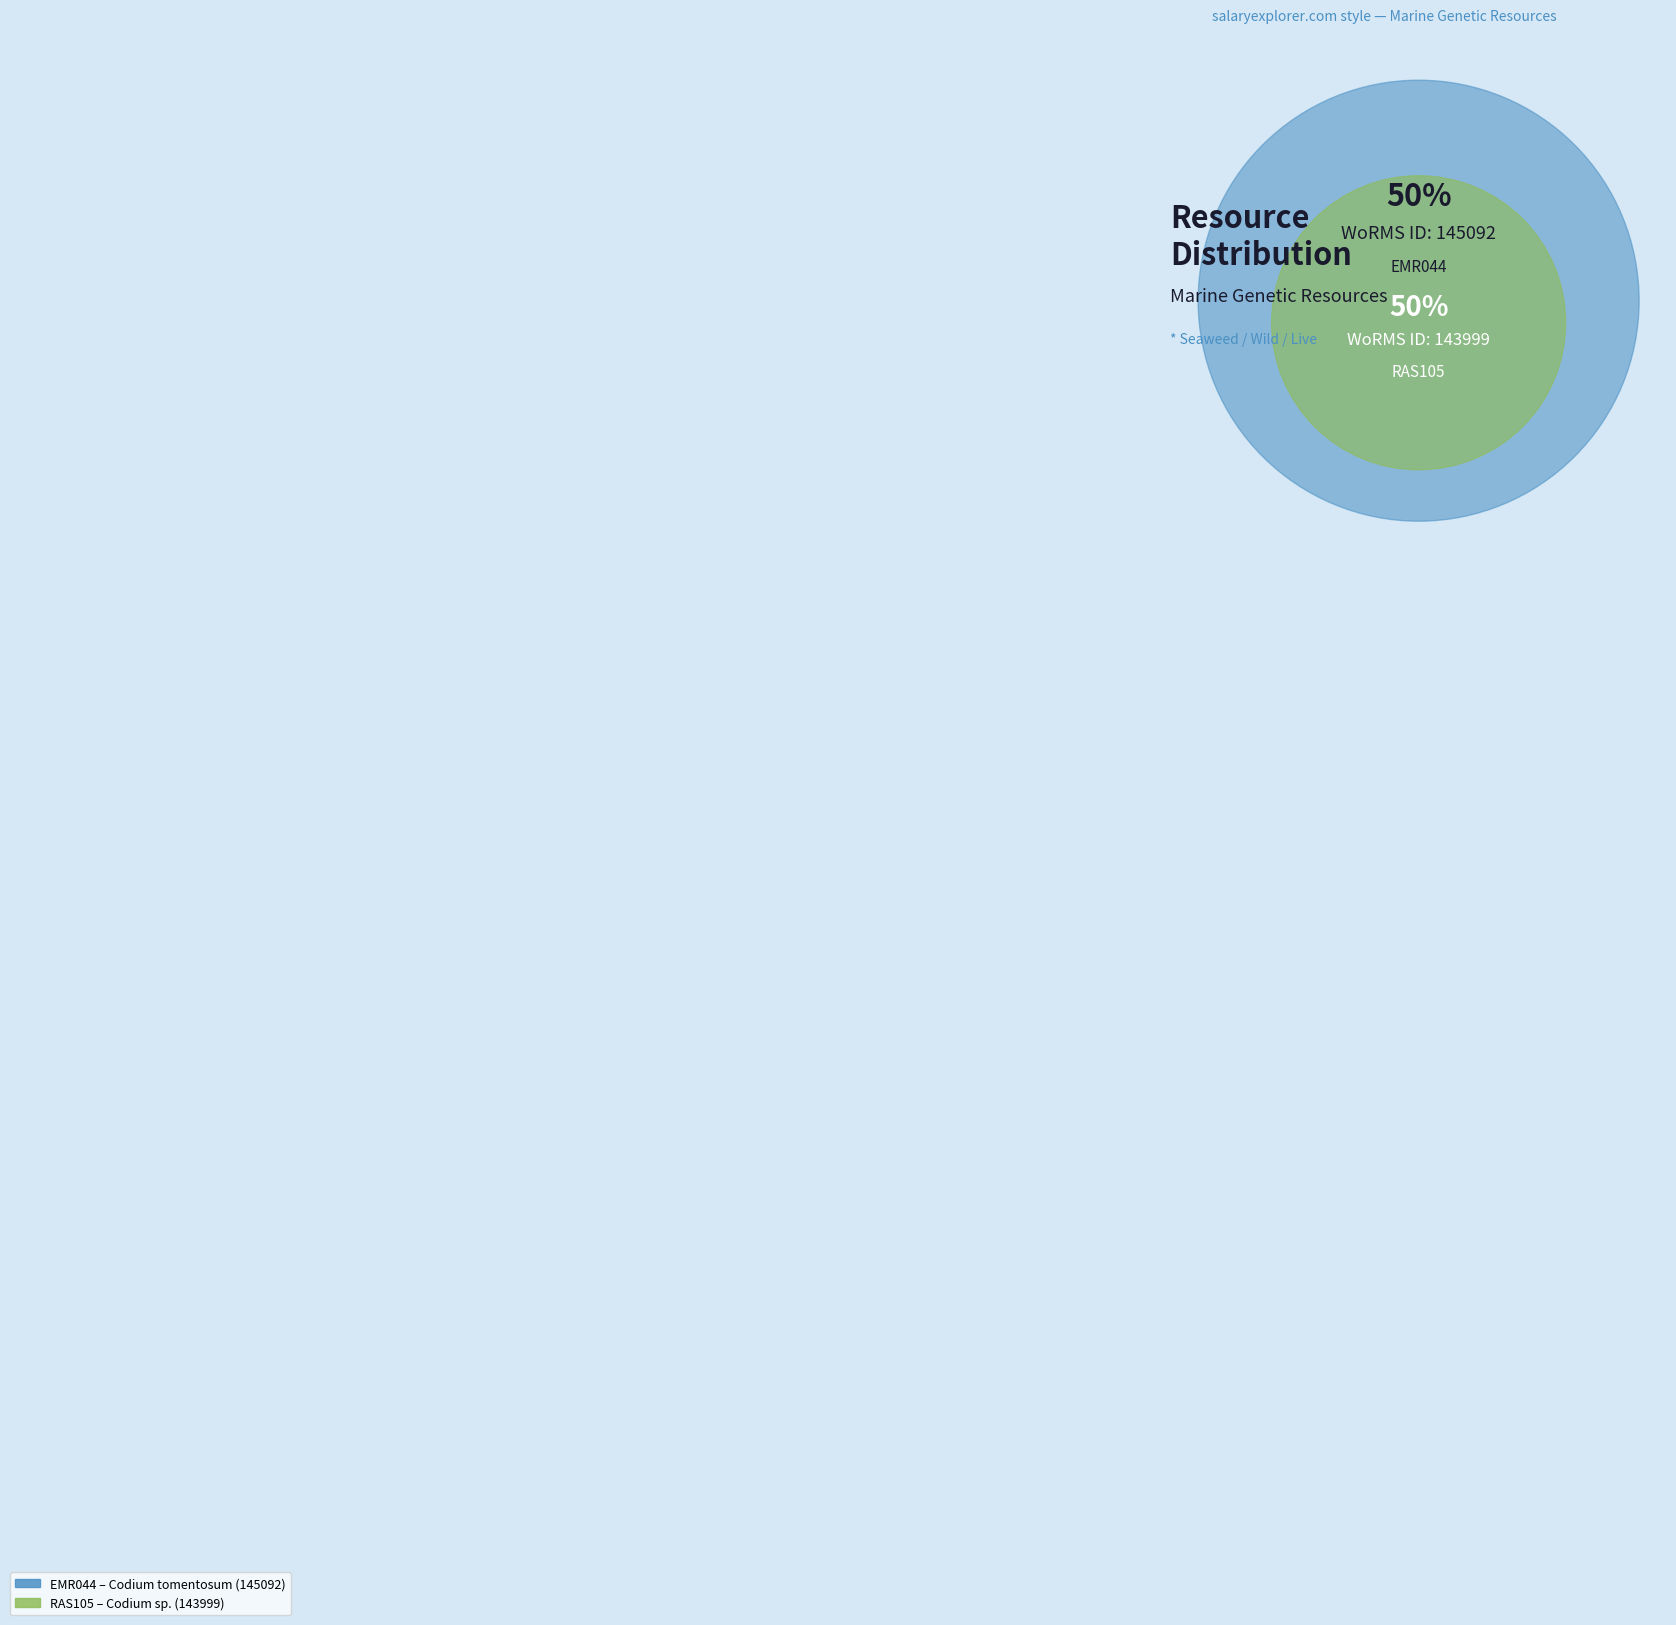

Which category has the smallest portion of the pie?

RAS105